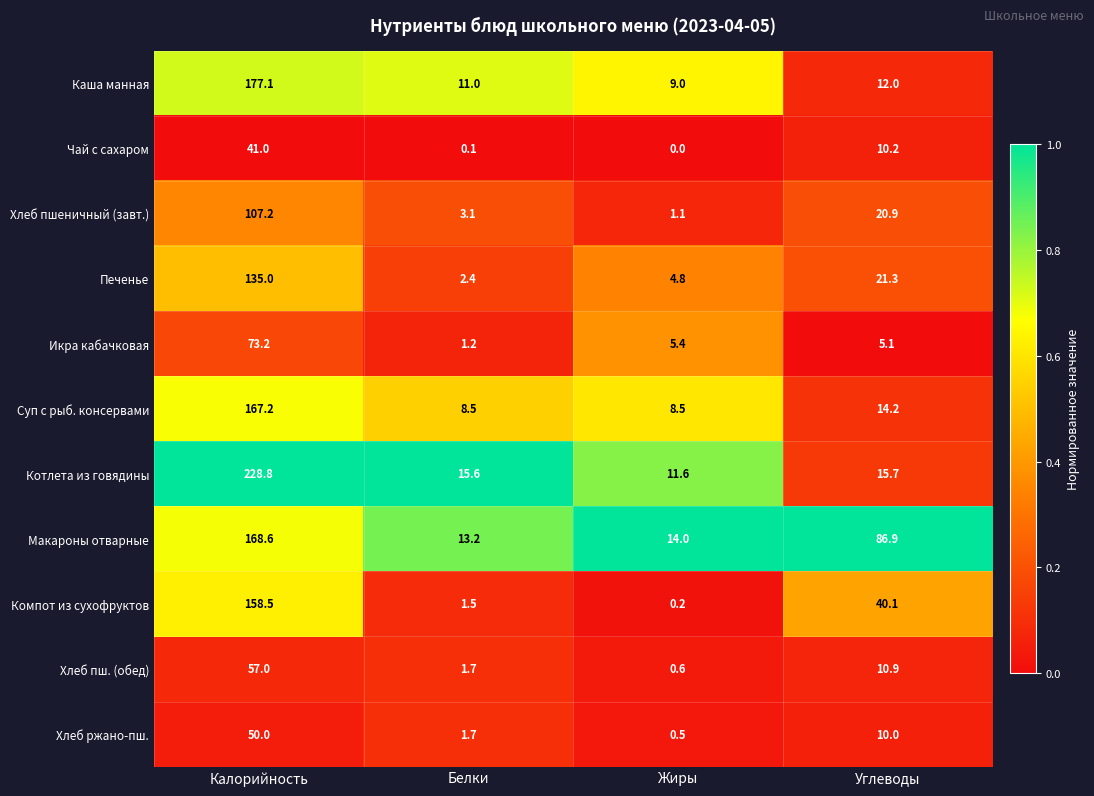

Which series has the largest total across all categories?

Макароны отварные